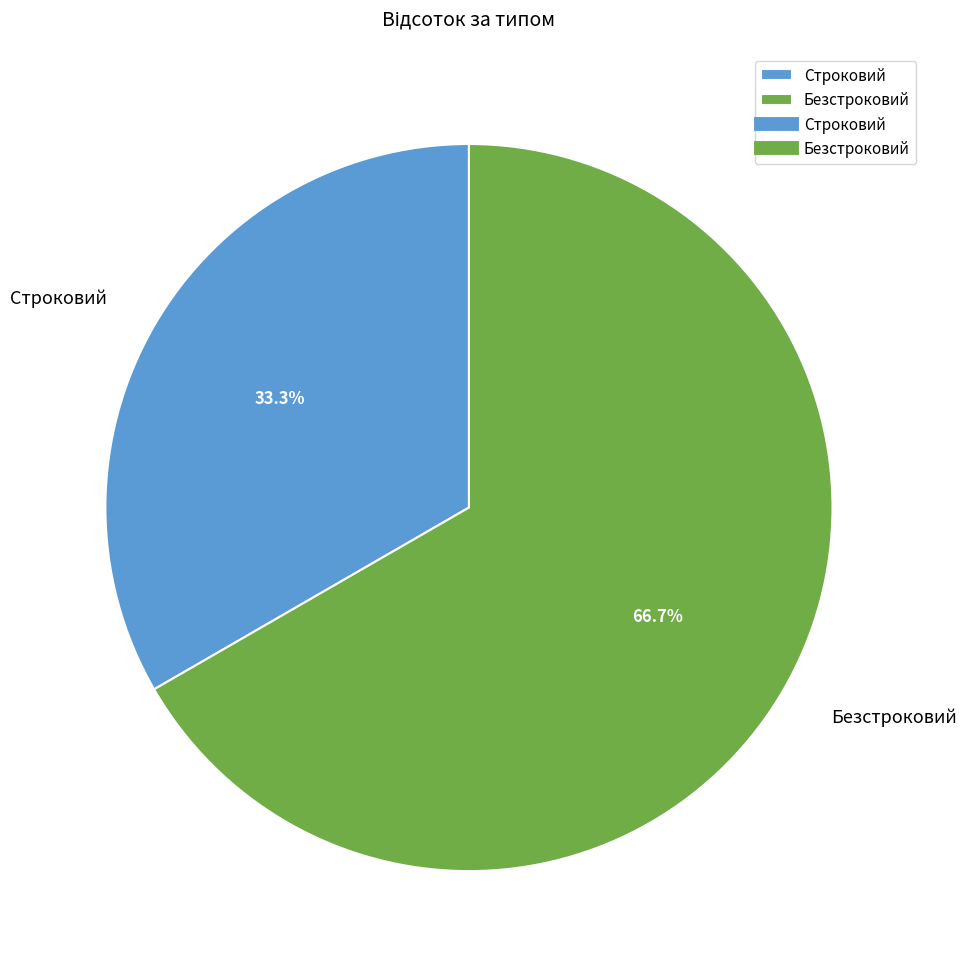

Rank the categories by value from highest to lowest.

Безстроковий, Строковий